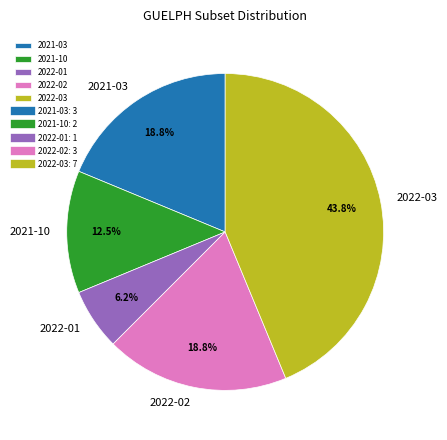

Is the sum of 2022-02 and 2022-03 greater than half?

Yes